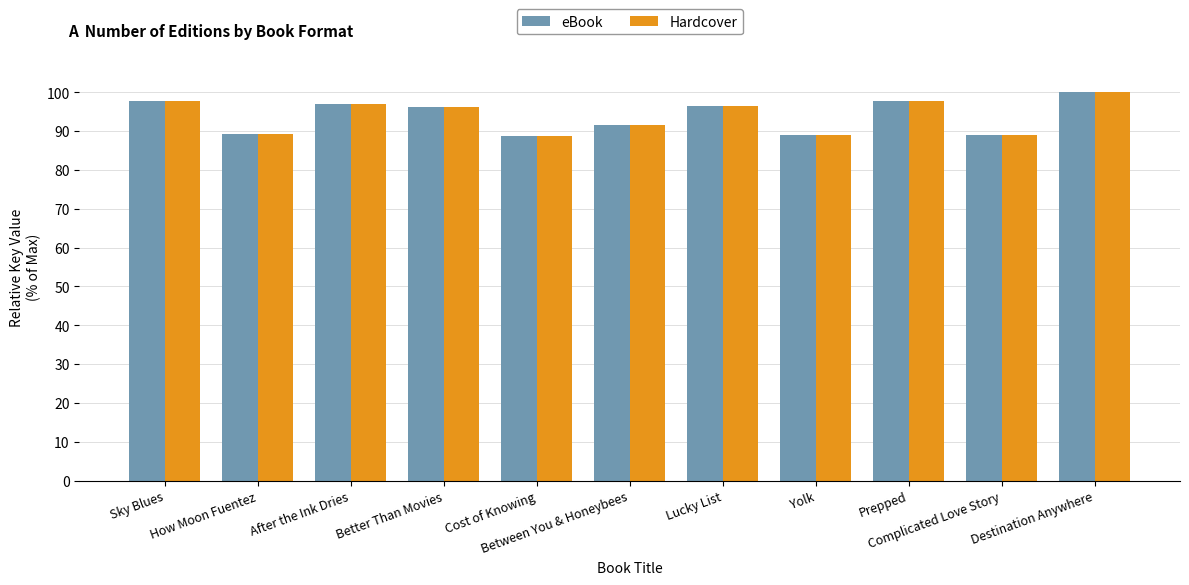

What is the maximum value for eBook?

100.0